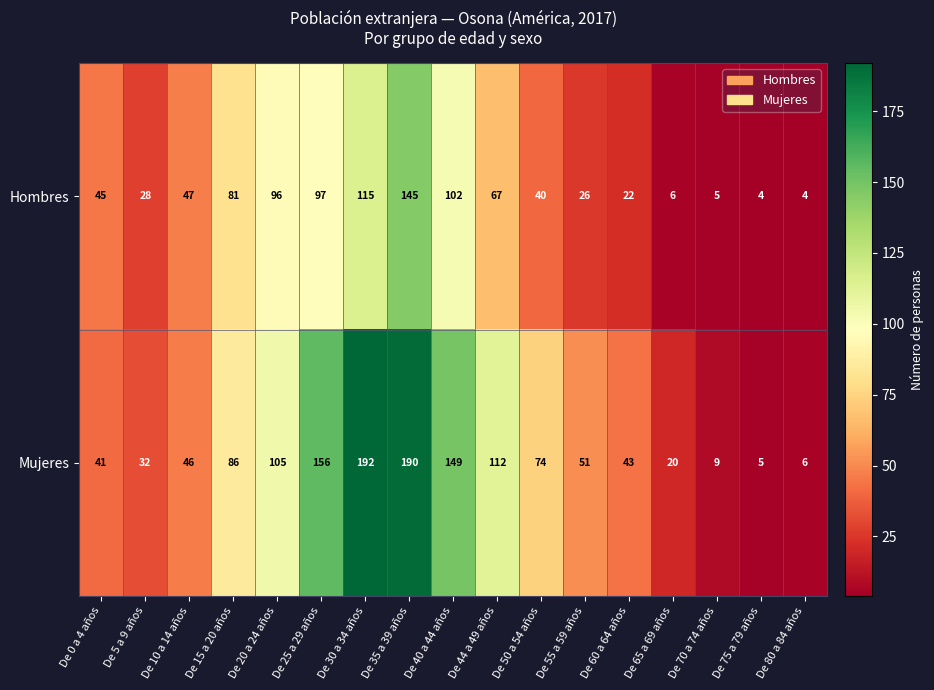

List the series in order of their peak value, highest first.

Mujeres, Hombres